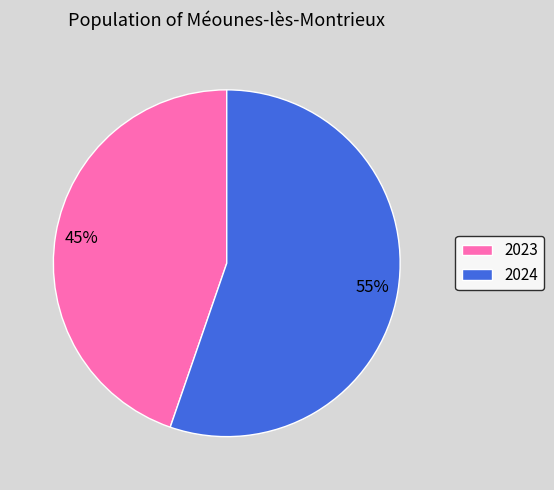

Which slice is the largest?

2024